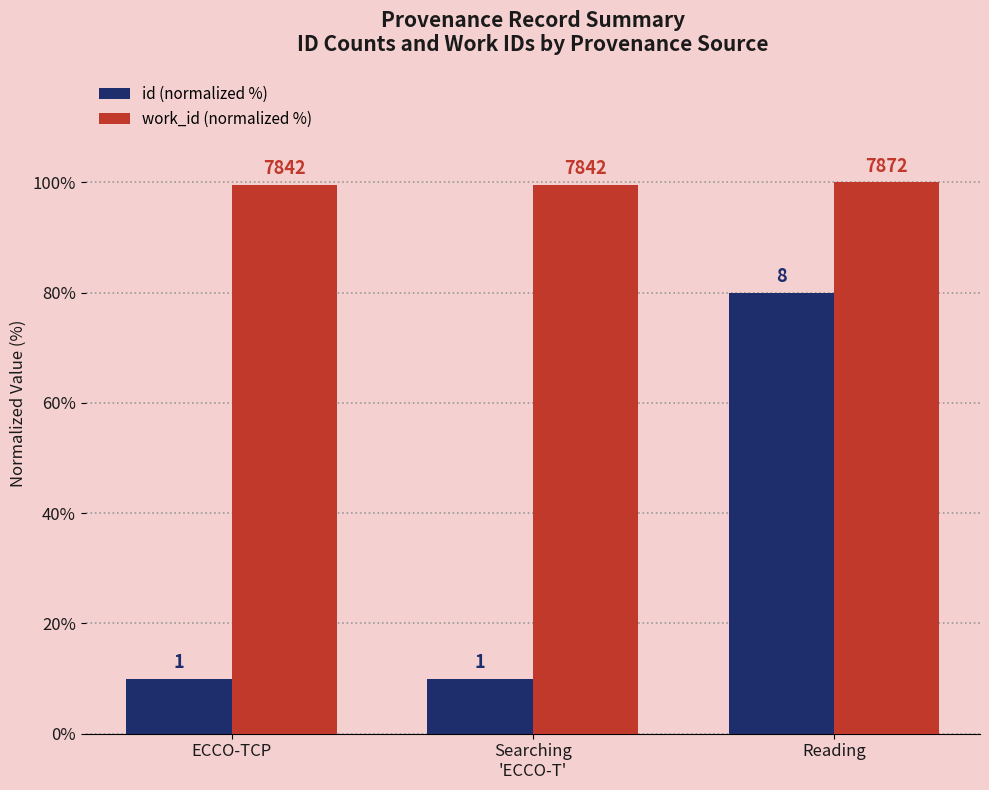

Reading right to left, extract all data points from this chart.

id (normalized %): 80.0	10.0	10.0
work_id (normalized %): 100.0	99.6	99.6